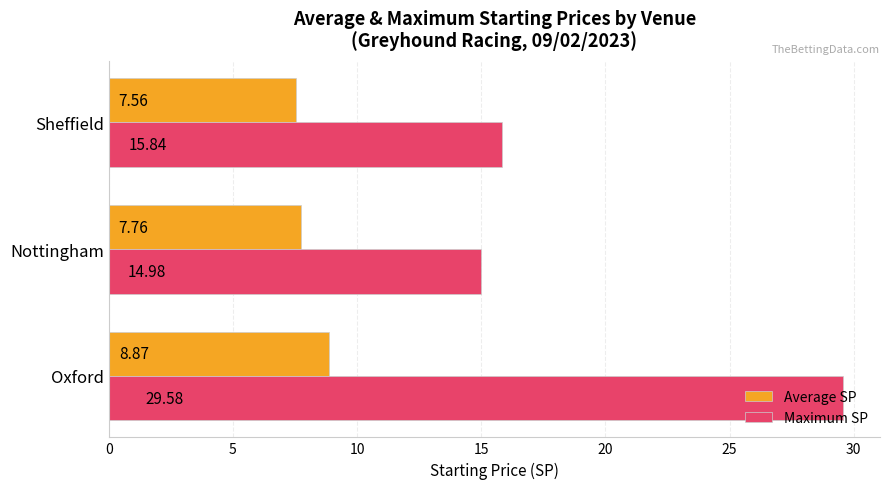

What is the sum of all Maximum SP values?

60.4